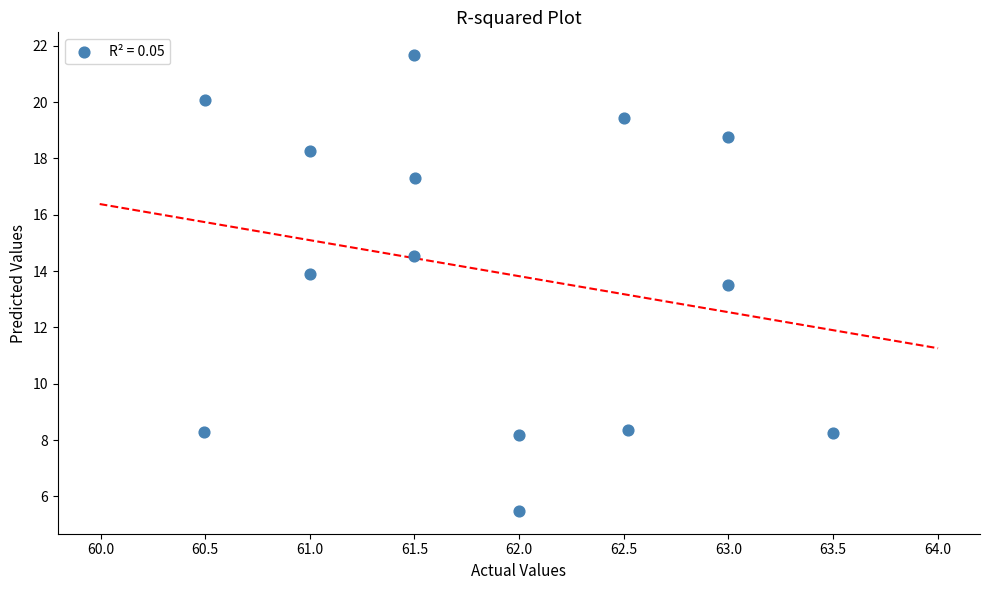

What Y value in the scatter plot is closest to 13?

13.5